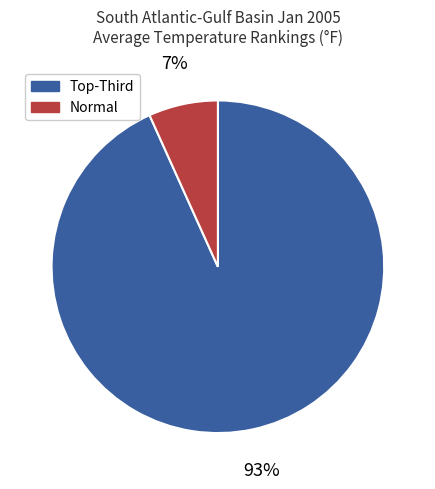

Is there a majority slice in this chart?

Yes